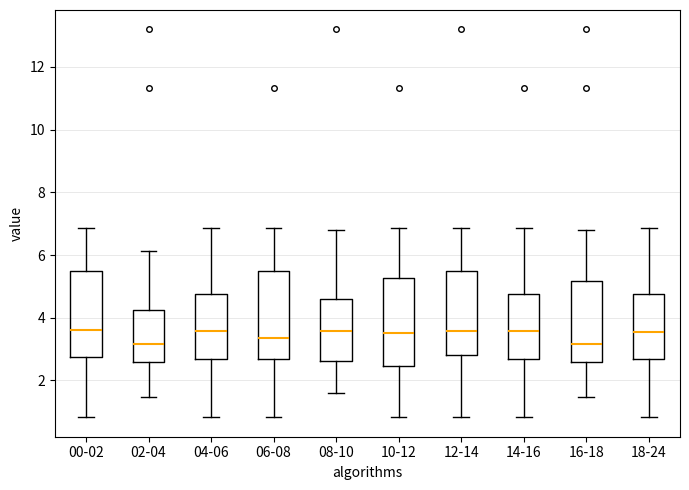

Reading left to right, transcribe this box plot: for each box, give where its median line is, the range the box spans, and where its two whiskers end, as read against the y-axis. The values are not printed on the chart, so give them approximately, as read against the axis.

00-02: median 3.6, box 2.8 to 5.4, whiskers 0.8 to 6.8
02-04: median 3.2, box 2.6 to 4.2, whiskers 1.4 to 6.2
04-06: median 3.6, box 2.6 to 4.8, whiskers 0.8 to 6.8
06-08: median 3.4, box 2.6 to 5.4, whiskers 0.8 to 6.8
08-10: median 3.6, box 2.6 to 4.6, whiskers 1.6 to 6.8
10-12: median 3.6, box 2.4 to 5.2, whiskers 0.8 to 6.8
12-14: median 3.6, box 2.8 to 5.4, whiskers 0.8 to 6.8
14-16: median 3.6, box 2.6 to 4.8, whiskers 0.8 to 6.8
16-18: median 3.2, box 2.6 to 5.2, whiskers 1.4 to 6.8
18-24: median 3.6, box 2.6 to 4.8, whiskers 0.8 to 6.8